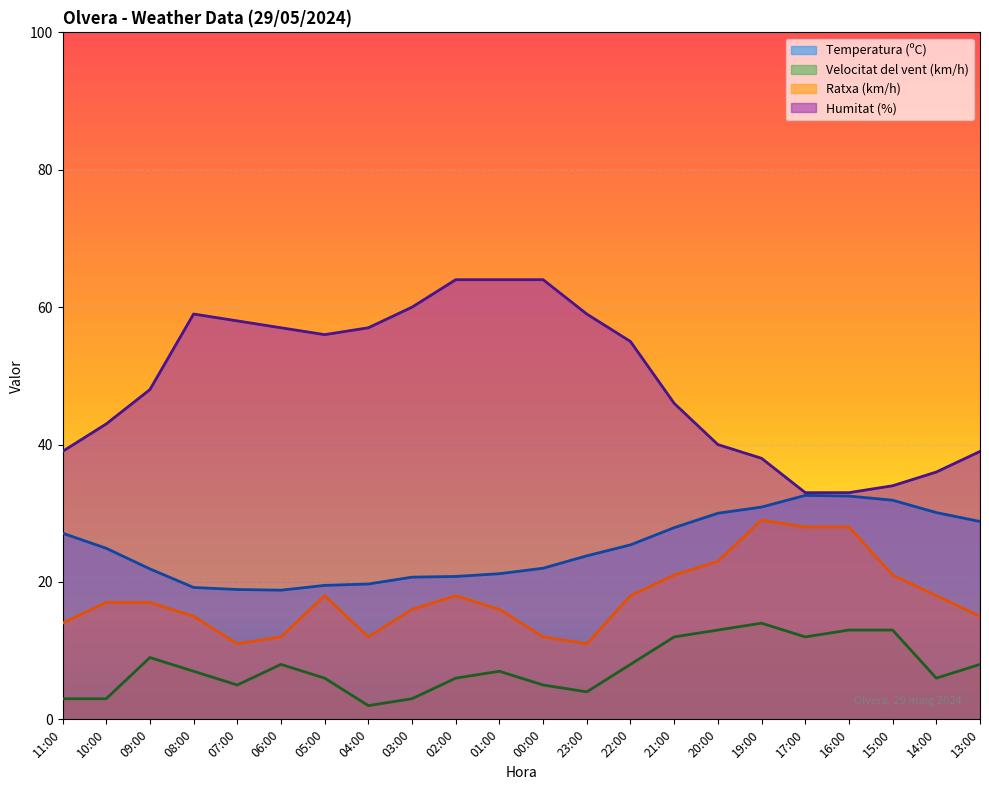

At which category does Velocitat del vent (km/h) reach its first local valley?

07:00